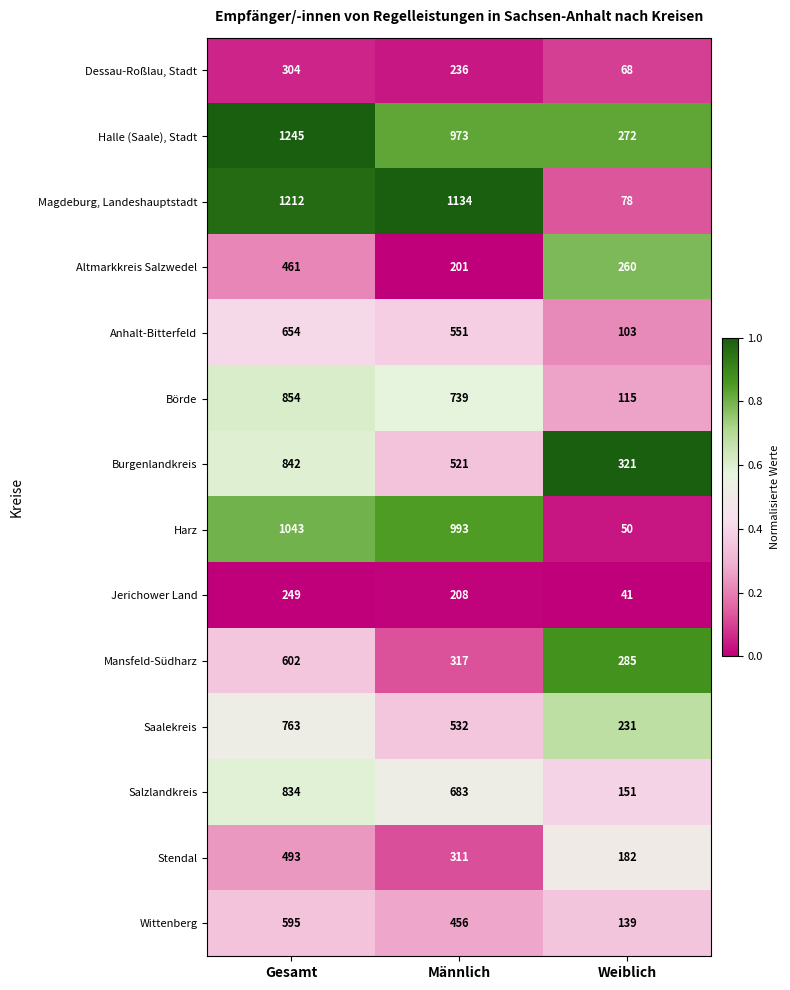

Between Männlich and Weiblich, which series saw the biggest shift?

Magdeburg, Landeshauptstadt